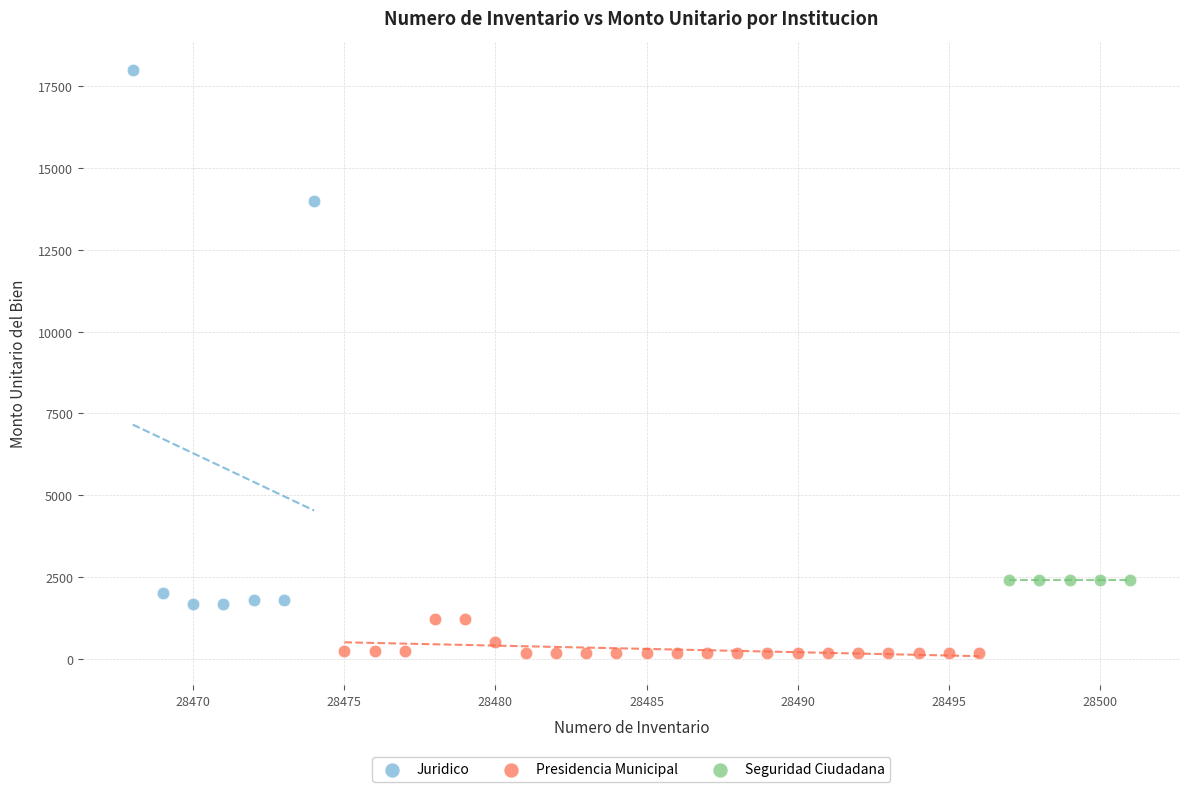

Which series contains the lowest Y value?

Presidencia Municipal